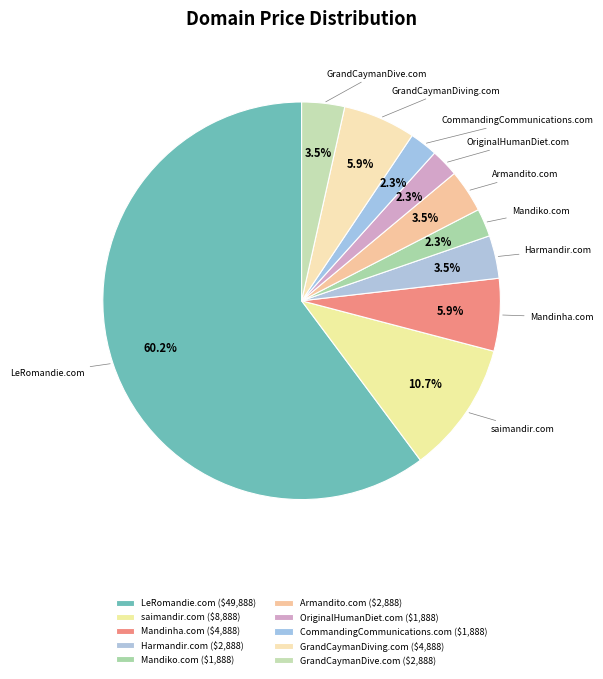

To the nearest percent, what is the difference between the Harmandir.com and CommandingCommunications.com slice percentages?

1%